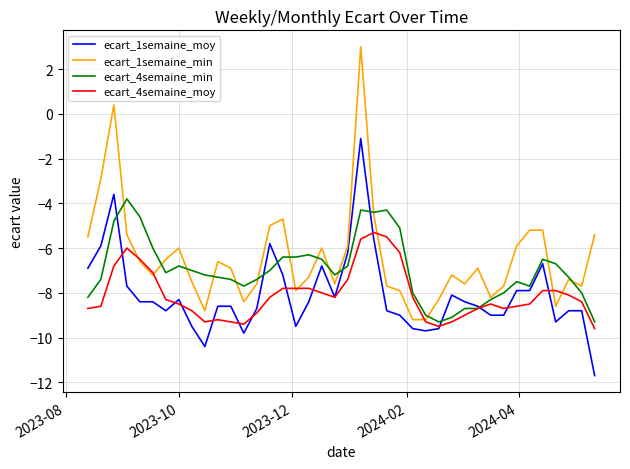

What is the value of the ecart_1semaine_min point at the 23rd from the left?

-7.3